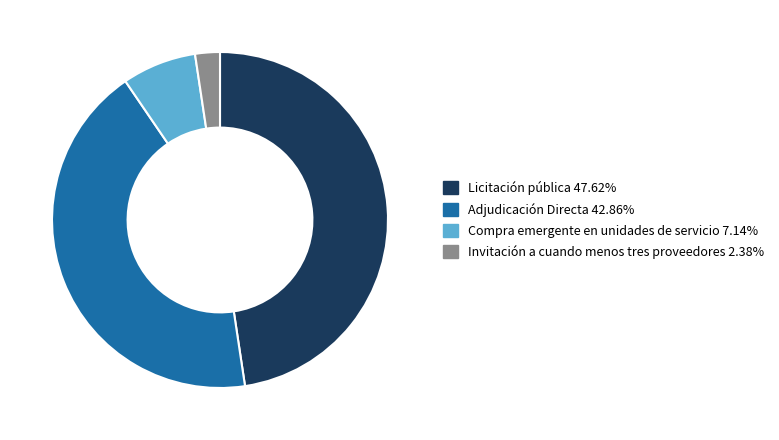

Between Licitación pública and Adjudicación Directa, which is larger?

Licitación pública